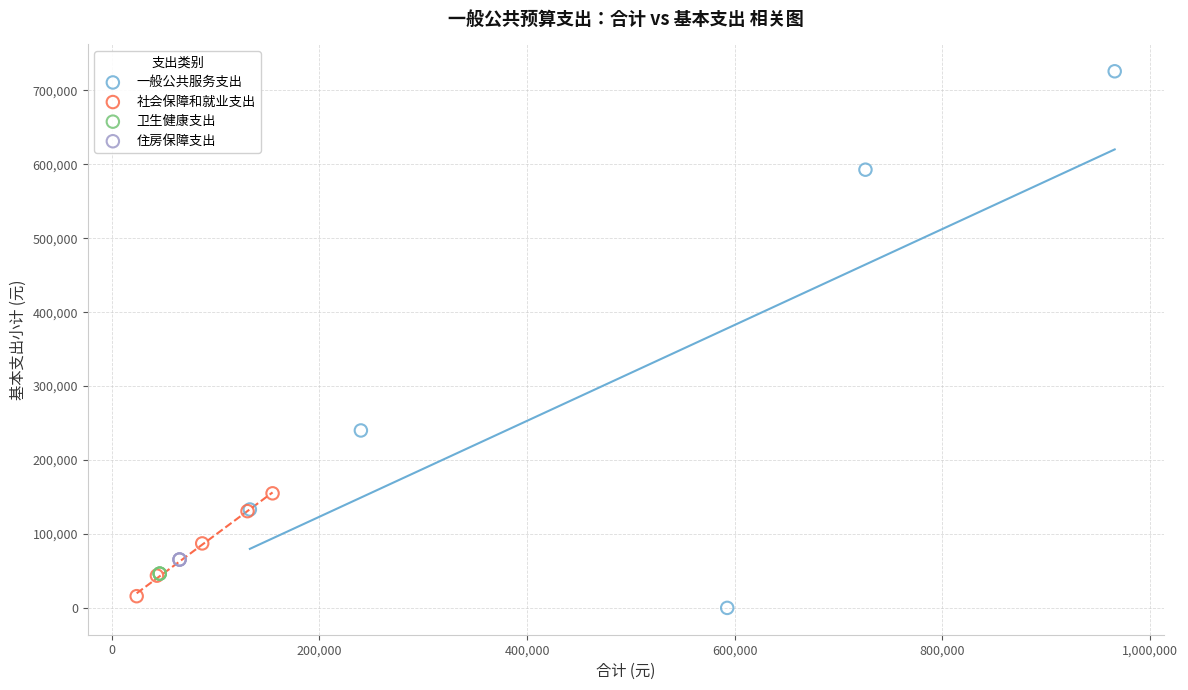

Which series reaches the maximum Y coordinate?

一般公共服务支出